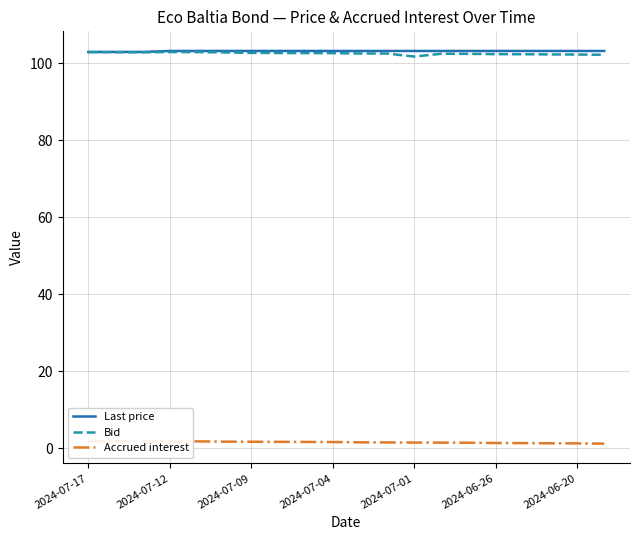

What are all the series names shown in the legend?

Last price, Bid, Accrued interest